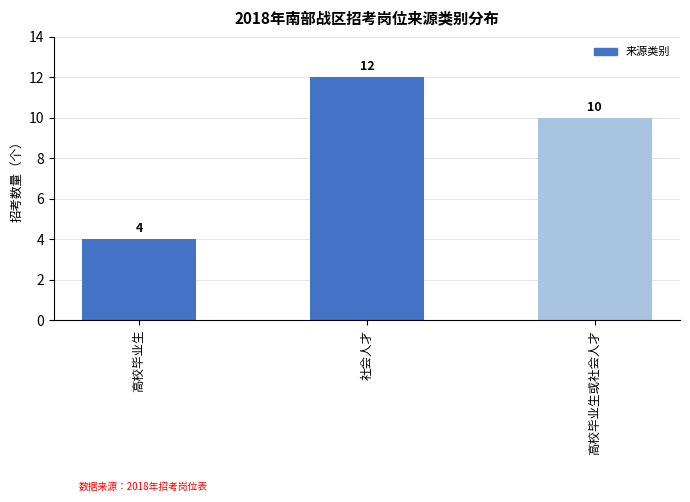

What is the label of the 2nd bar from the left?

社会人才